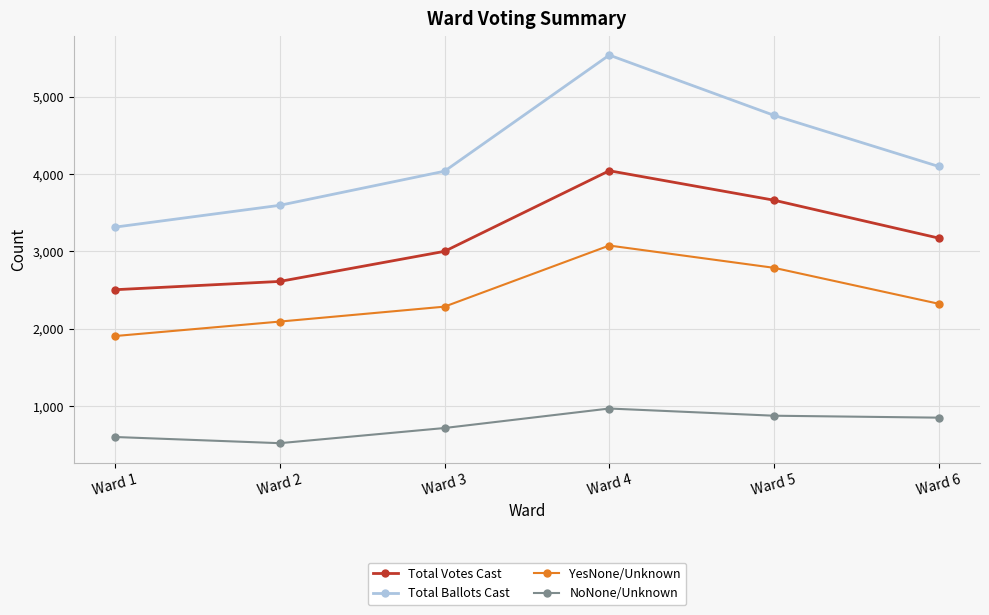

Is it true that NoNone/Unknown equals 1286 at Ward 3?

False